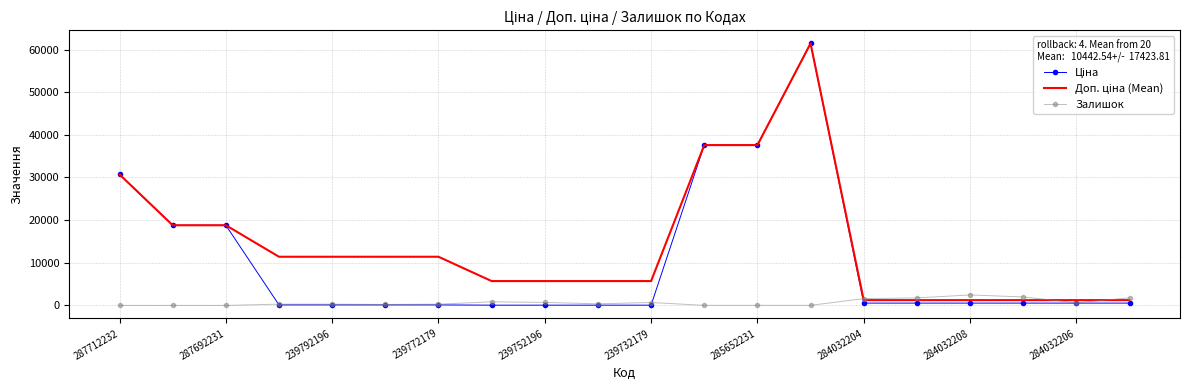

The Залишок series shows 676.0 at 239732179. True or false?

True